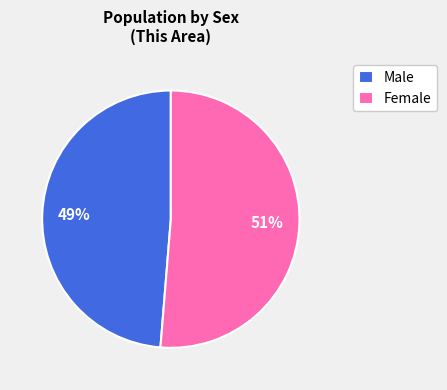

To the nearest percent, what is the combined percentage of Male and Female?

100%